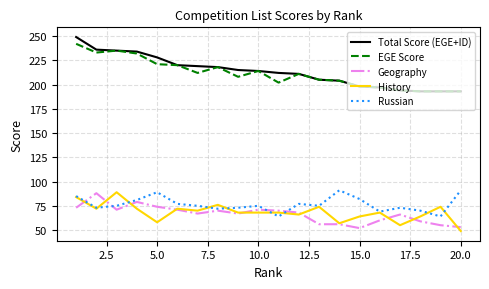

What is the sum of all EGE Score values?

4225